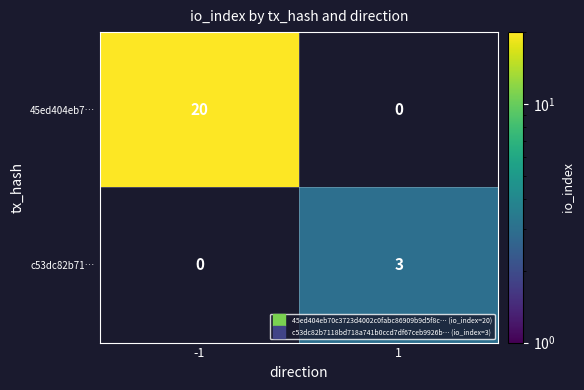

Which label corresponds to the smallest value in the chart?

1